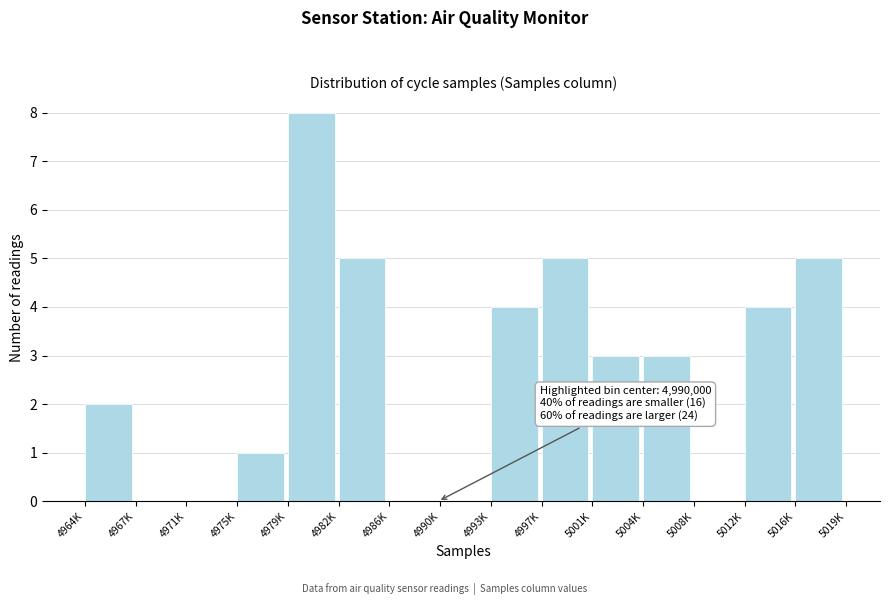

Reading left to right, transcribe all the data shown in this chart.

4964K=2	4967K=0	4971K=0	4975K=1	4979K=8	4982K=5	4986K=0	4990K=0	4993K=4	4997K=5	5001K=3	5004K=3	5008K=0	5012K=4	5016K=5